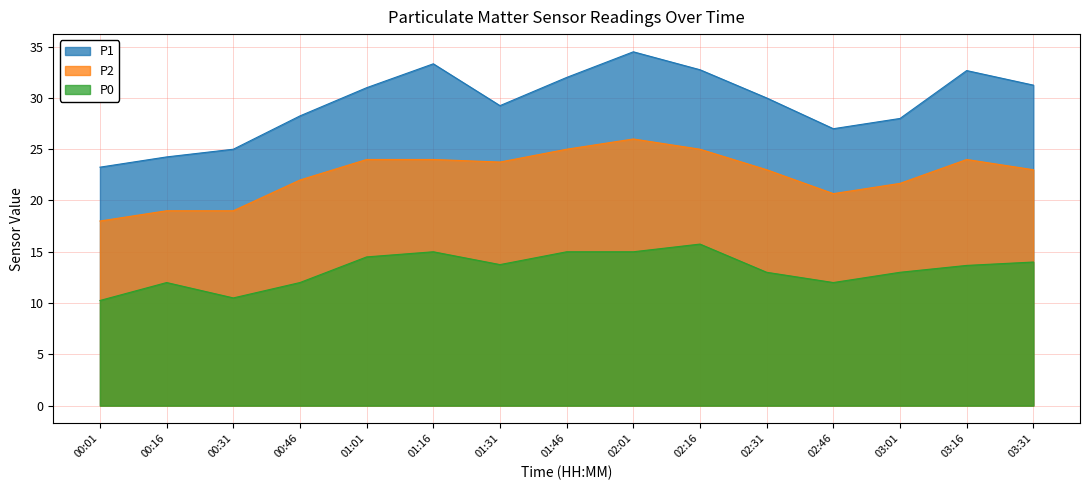

In P2, how many points are higher than both neighbors (excluding endpoints)?

2